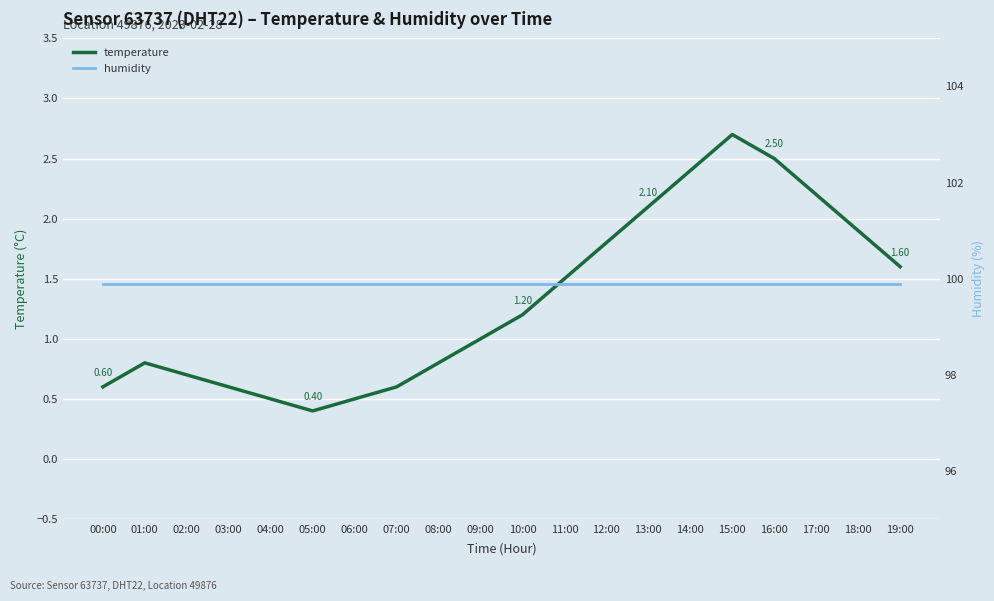

List the series in order of their peak value, highest first.

humidity, temperature